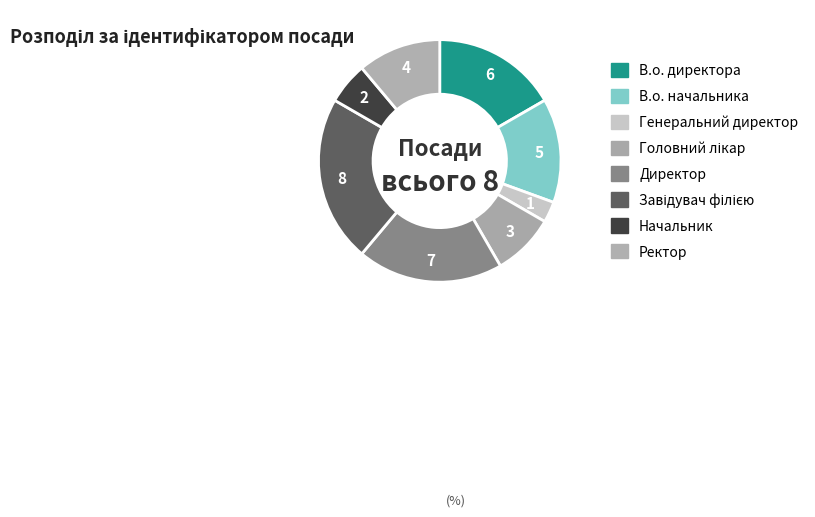

What percentage is the В.о. начальника slice, to the nearest percent?

14%